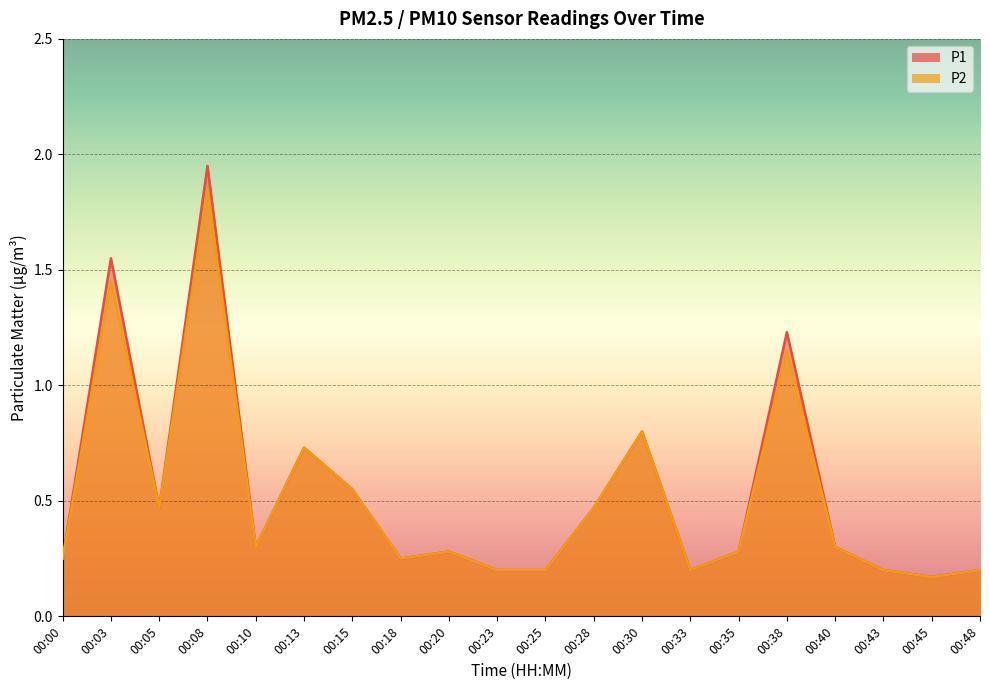

What is the sum of the P1 values at 00:23 and 00:43?

0.4